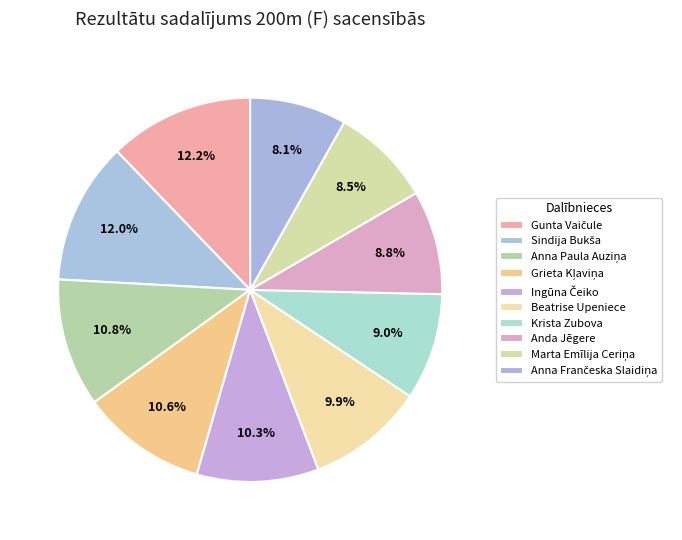

True or false: Marta Emīlija Ceriņa accounts for 22% of the total.

False